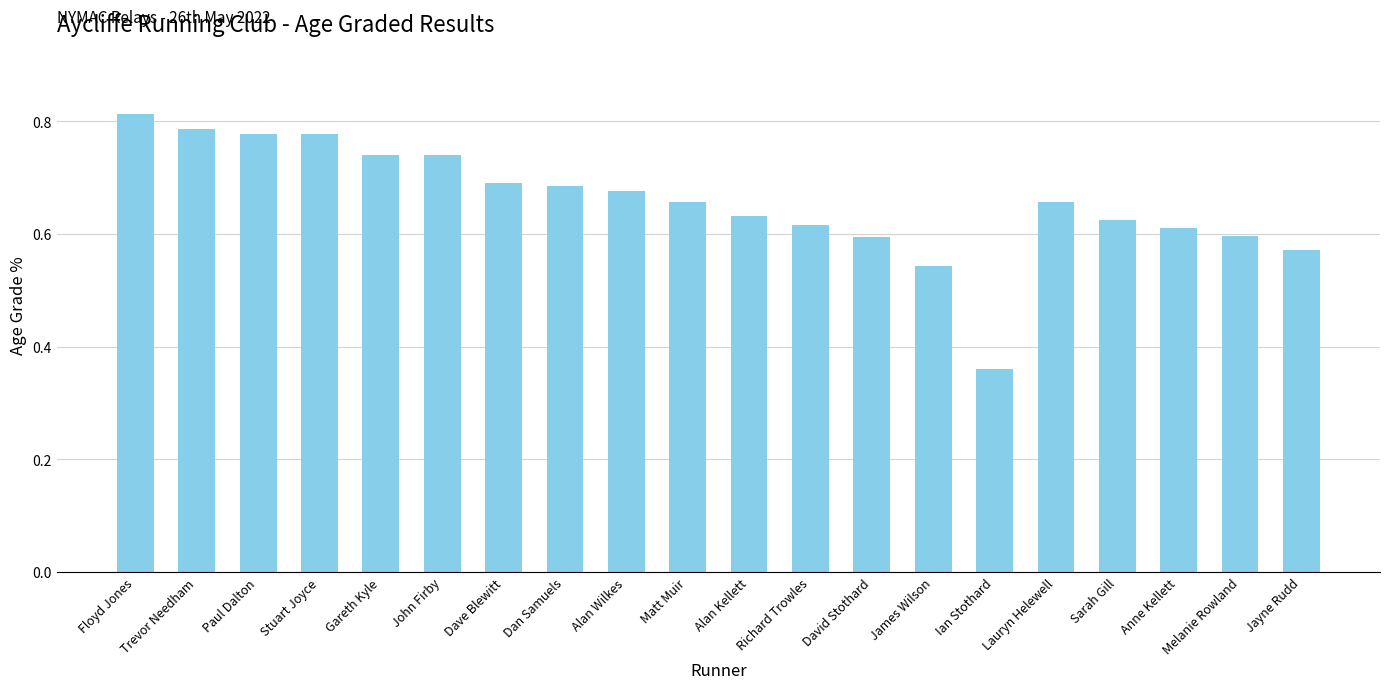

How many values are between 0 and 1?

20